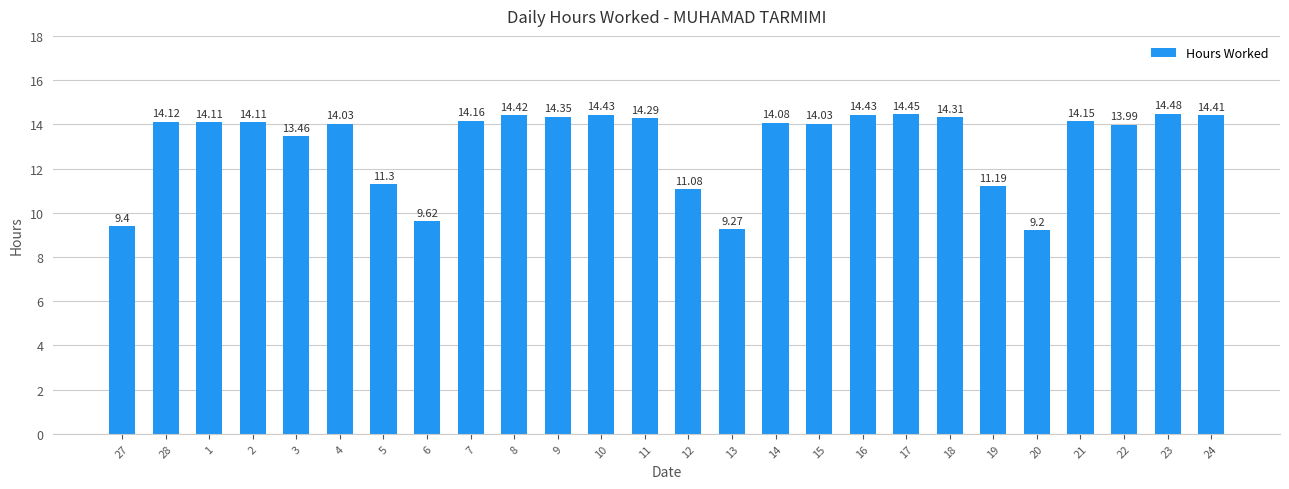

What is the difference between the maximum and minimum values?

5.3